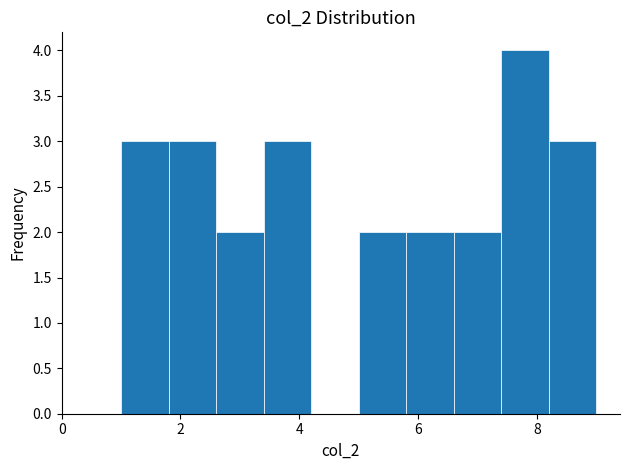

Reading left to right, list every bar in this chart as the range it spans on the x-axis followed by its height. The values are not printed on the chart, so give them approximately, as read against the axis.

1.0 to 1.8: 3
1.8 to 2.6: 3
2.6 to 3.4: 2
3.4 to 4.2: 3
4.2 to 5.0: 0
5.0 to 5.8: 2
5.8 to 6.6: 2
6.6 to 7.4: 2
7.4 to 8.2: 4
8.2 to 9.0: 3